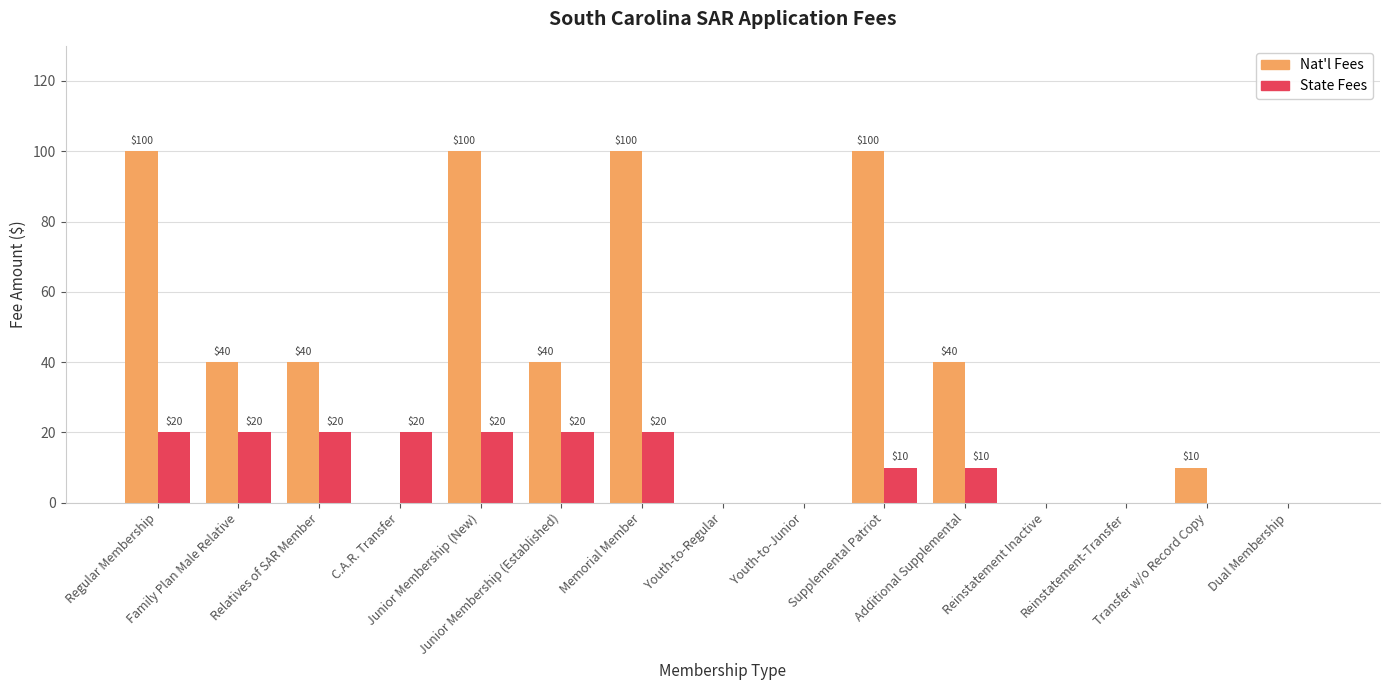

How many Nat'l Fees values are between 0 and 100?

15